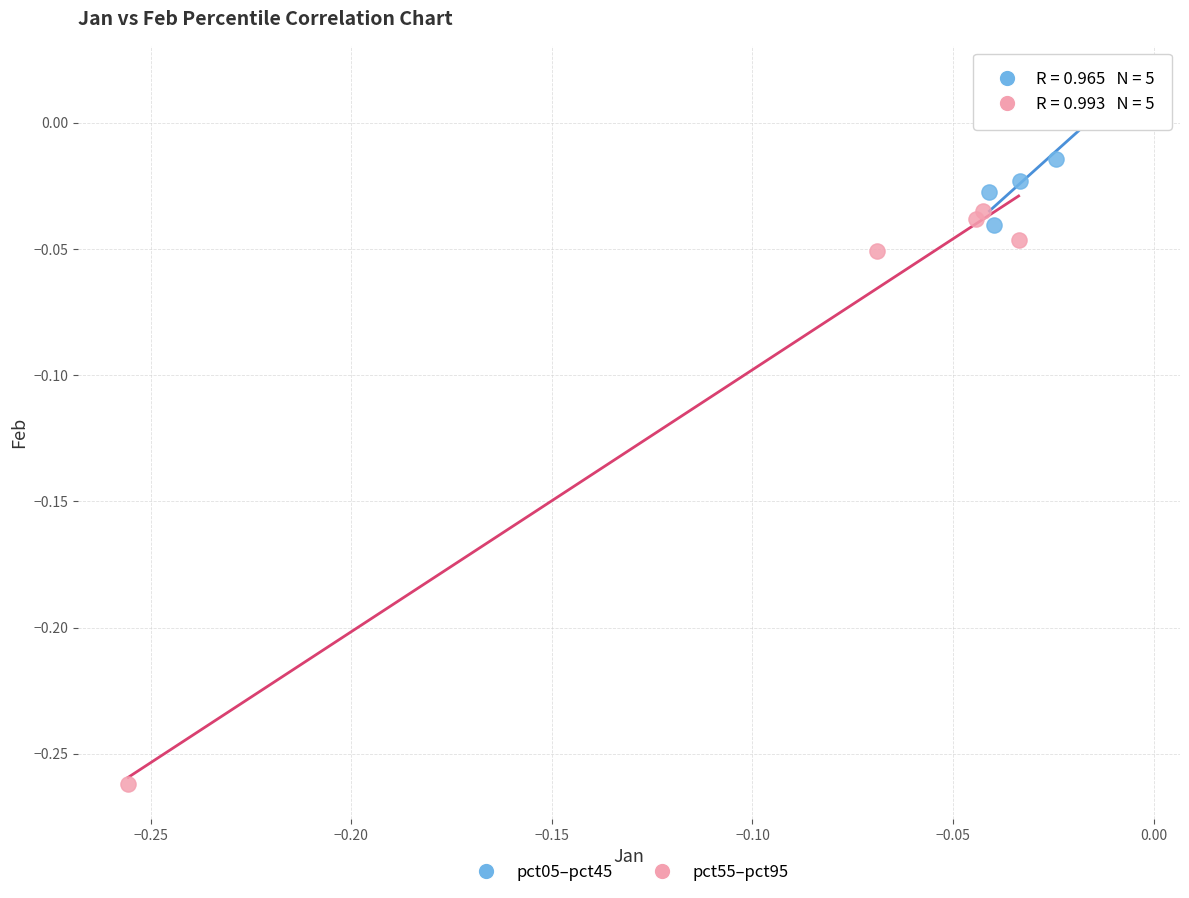

Which series has the largest Y range (max minus min)?

pct55–pct95